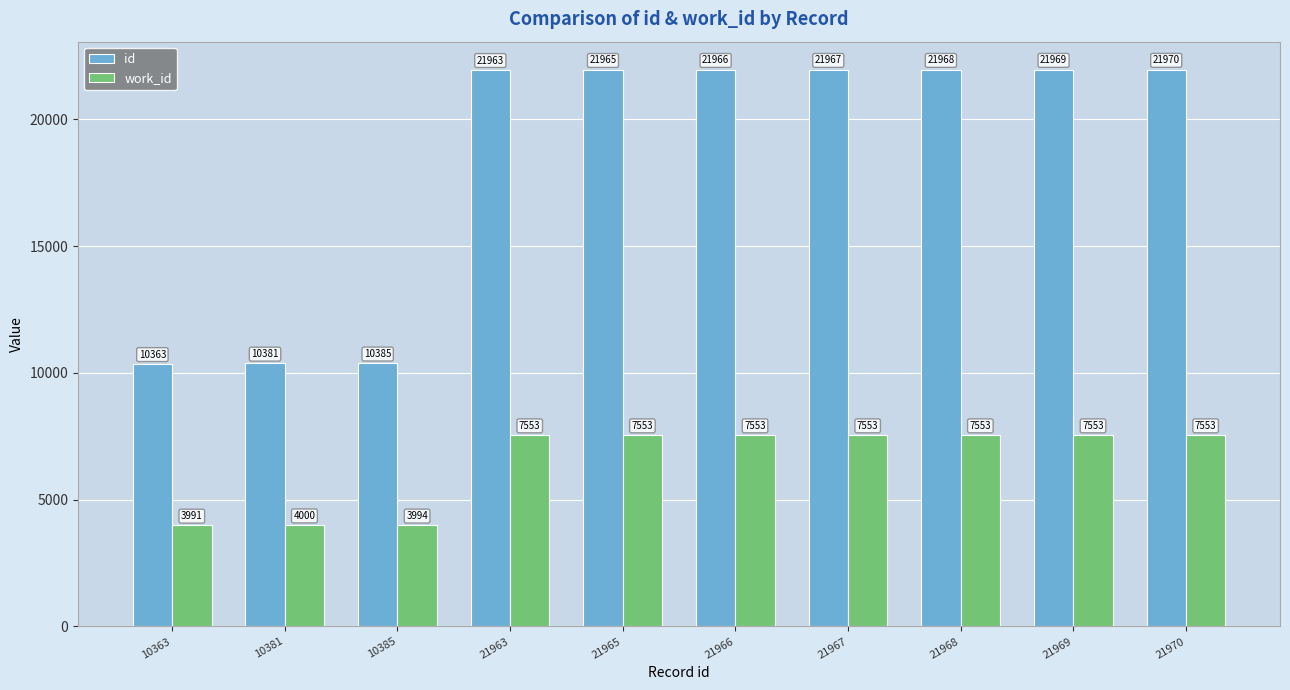

What is the total value across all series at 21970?

29523